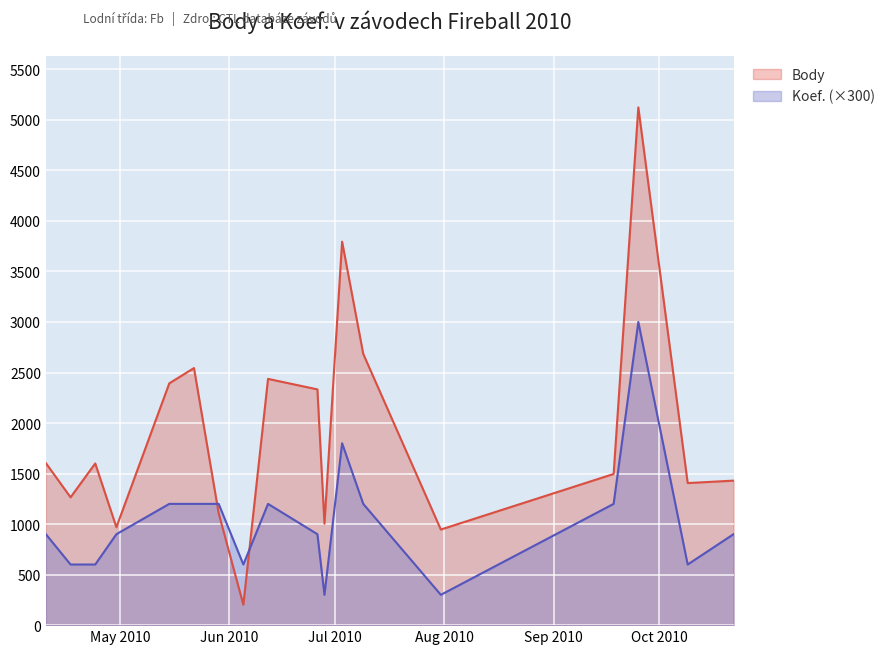

After their last crossing, which series has the higher values: Koef. or Body?

Body